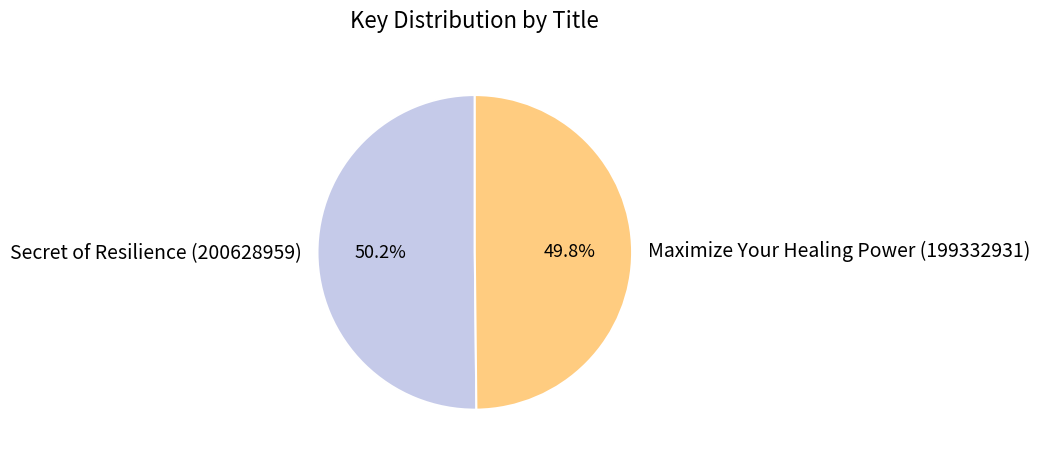

Is there a majority slice in this chart?

Yes